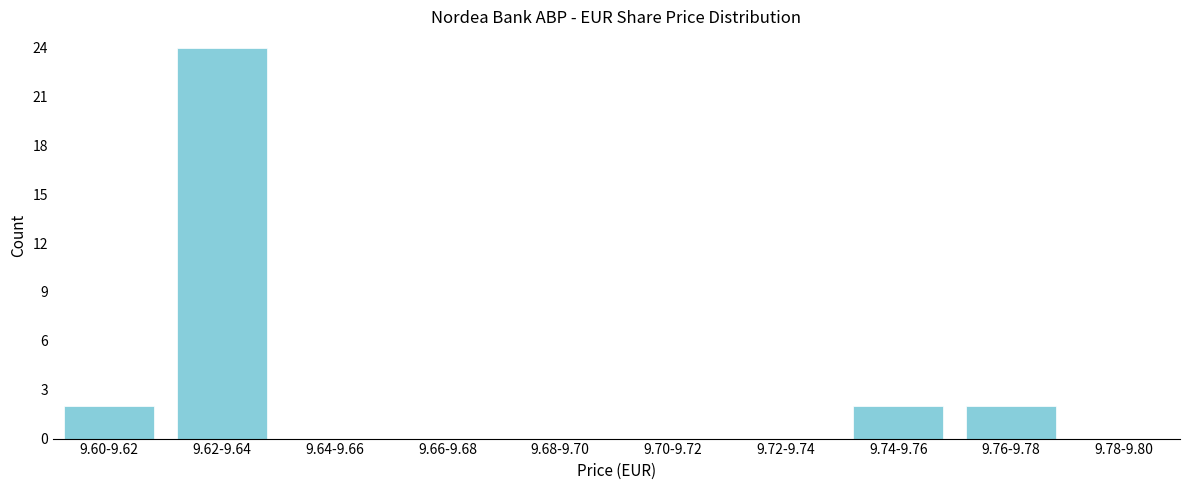

Reading left to right, list all the values displayed in this chart.

9.60-9.62=2	9.62-9.64=24	9.64-9.66=0	9.66-9.68=0	9.68-9.70=0	9.70-9.72=0	9.72-9.74=0	9.74-9.76=2	9.76-9.78=2	9.78-9.80=0